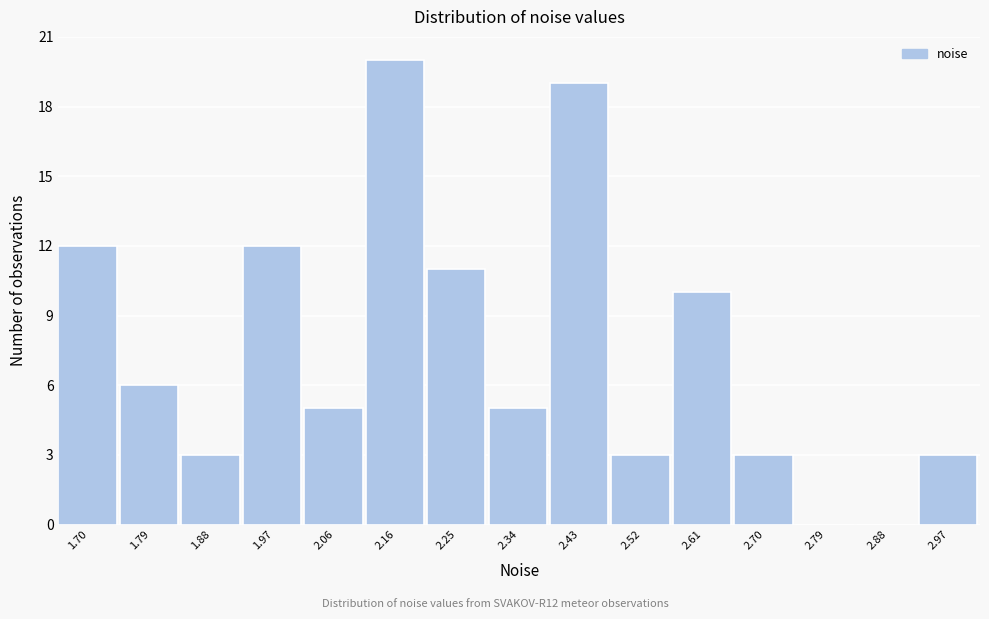

What is the height of the bar covering 2.20 to 2.29 on the x-axis? Neither the bar edges nor the heights are printed on the chart, so give them approximately, as read against the axes.

11